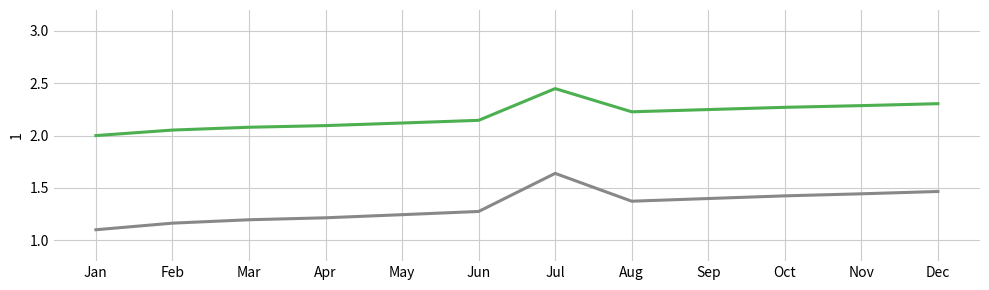

At which category is the sum across all series the highest?

Jul